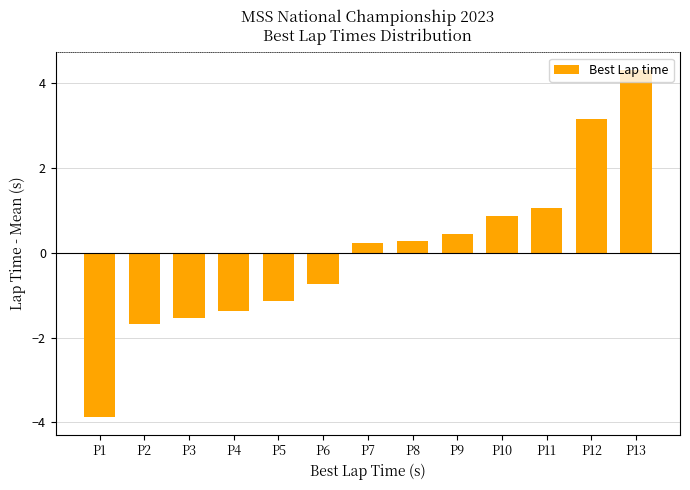

What is the value of the 3rd bar from the left?

-1.5